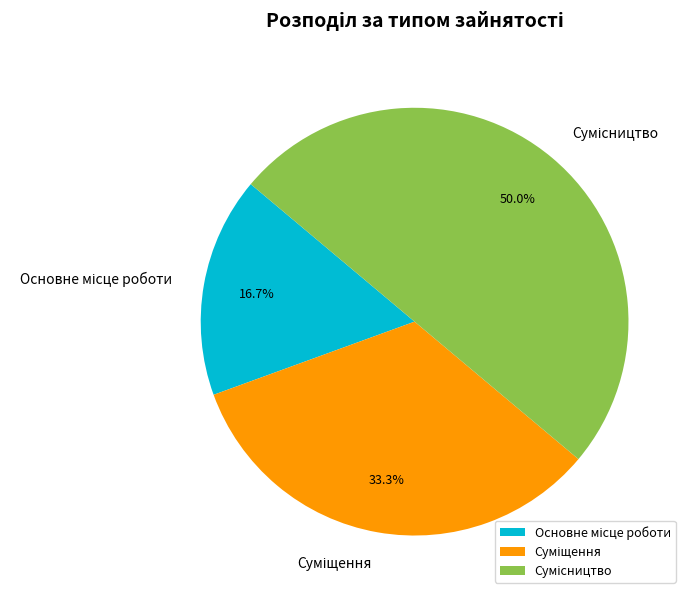

What is the total percentage of Сумісництво and Основне місце роботи?

66.7%